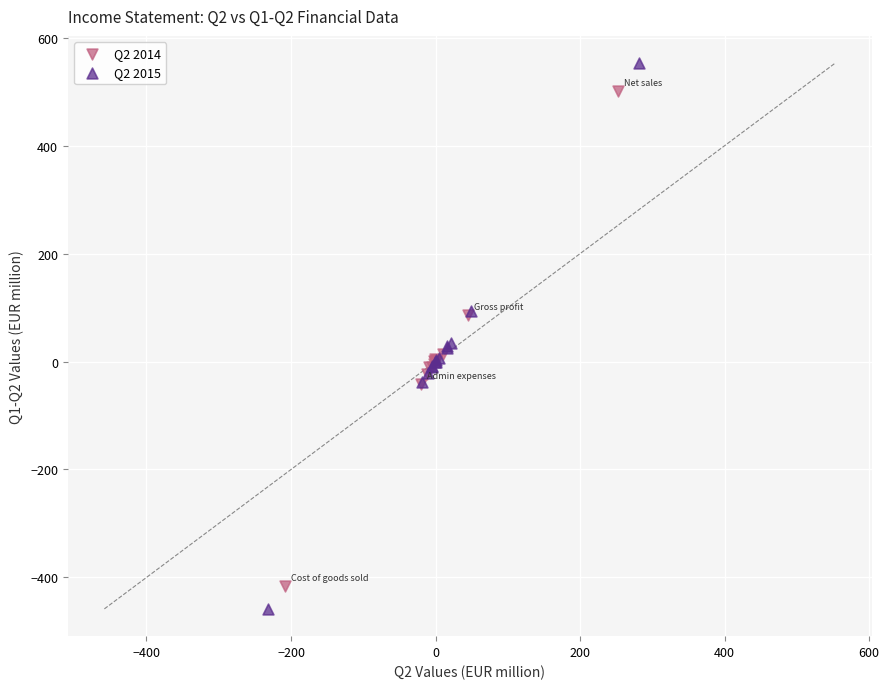

Which series contains the highest Y value?

Q2 2015